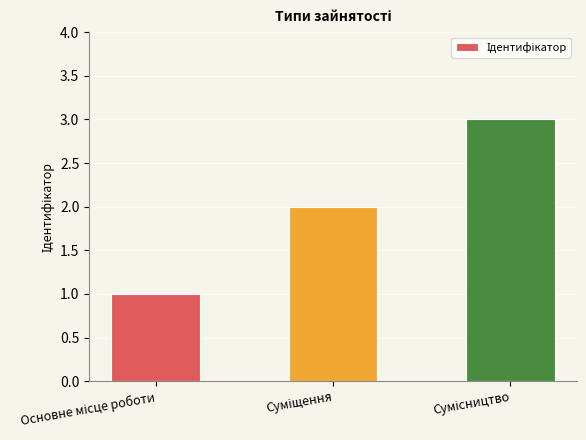

What is the greatest value displayed?

3